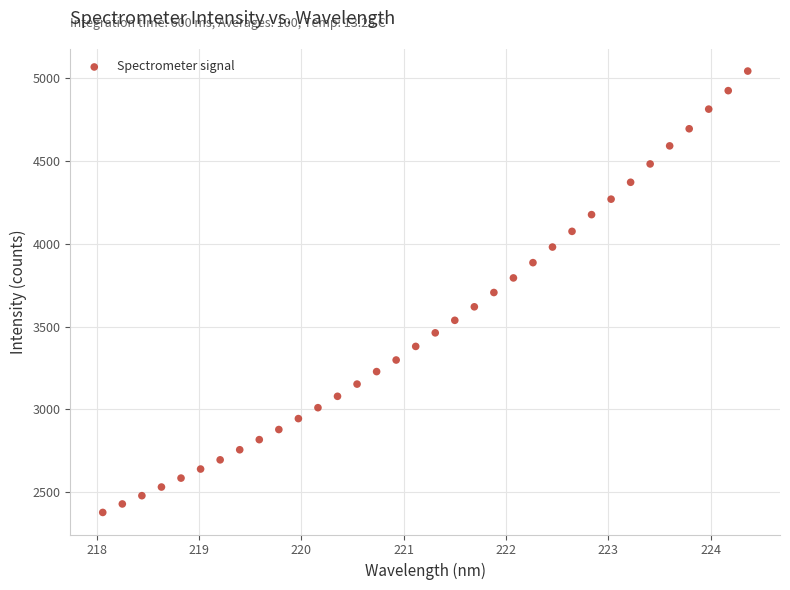

What is the range of Y values (max minus min)?

2668.8